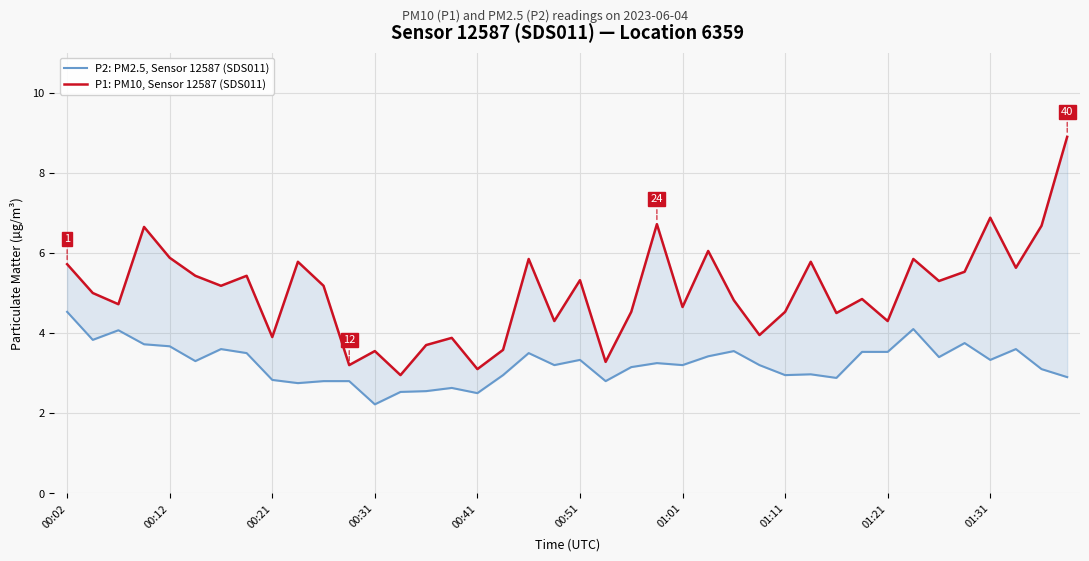

True or false: P2: PM2.5, Sensor 12587 (SDS011) and P1: PM10, Sensor 12587 (SDS011) cross at least once.

False